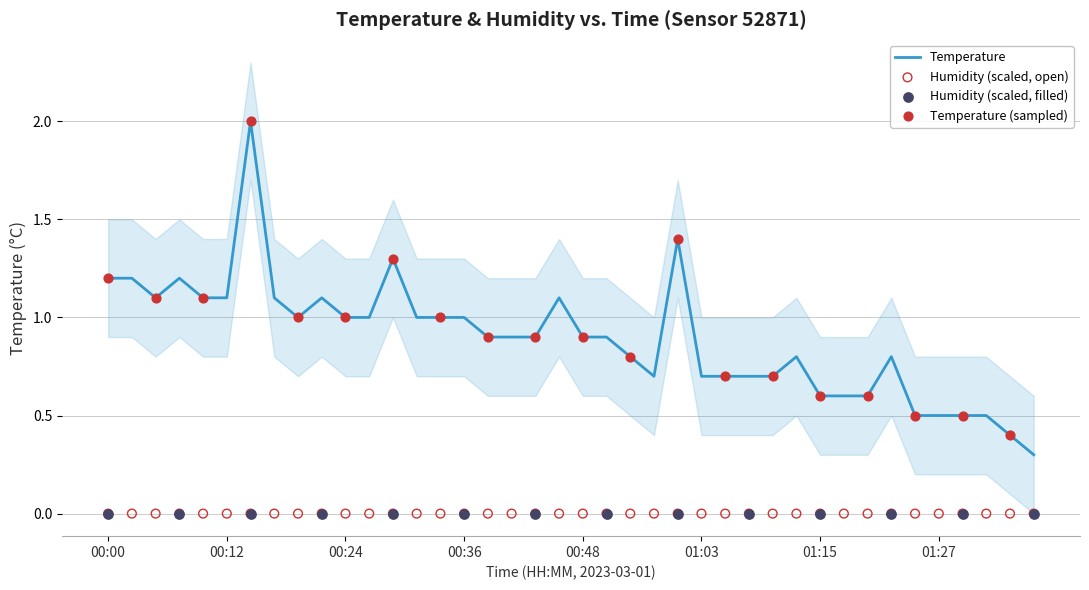

Approximately how many times larger is the value at 00:14 compared to 00:24?

2.0